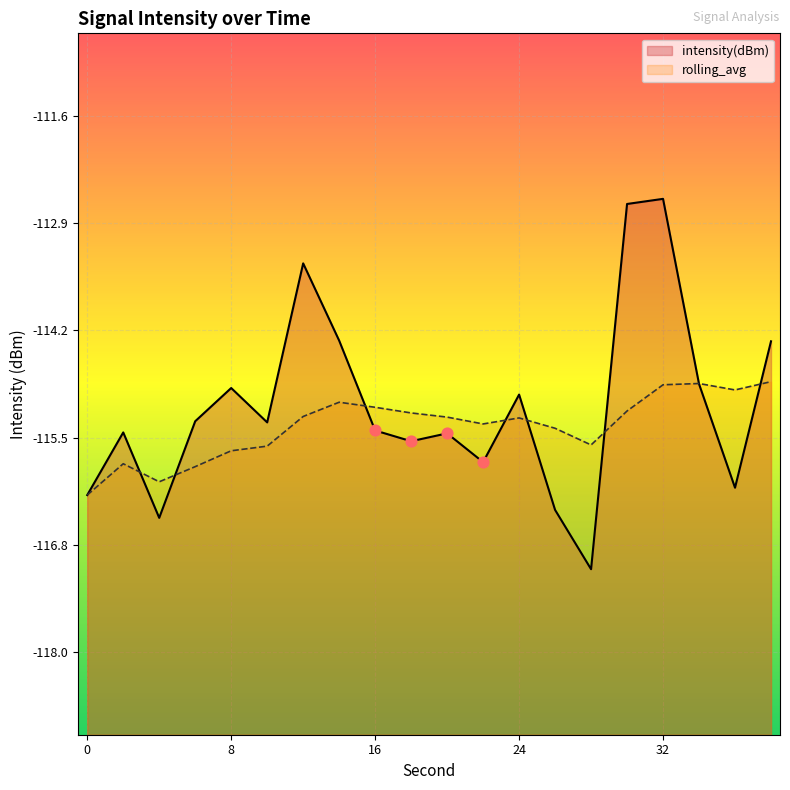

At how many categories does at least one series exceed -115?

9